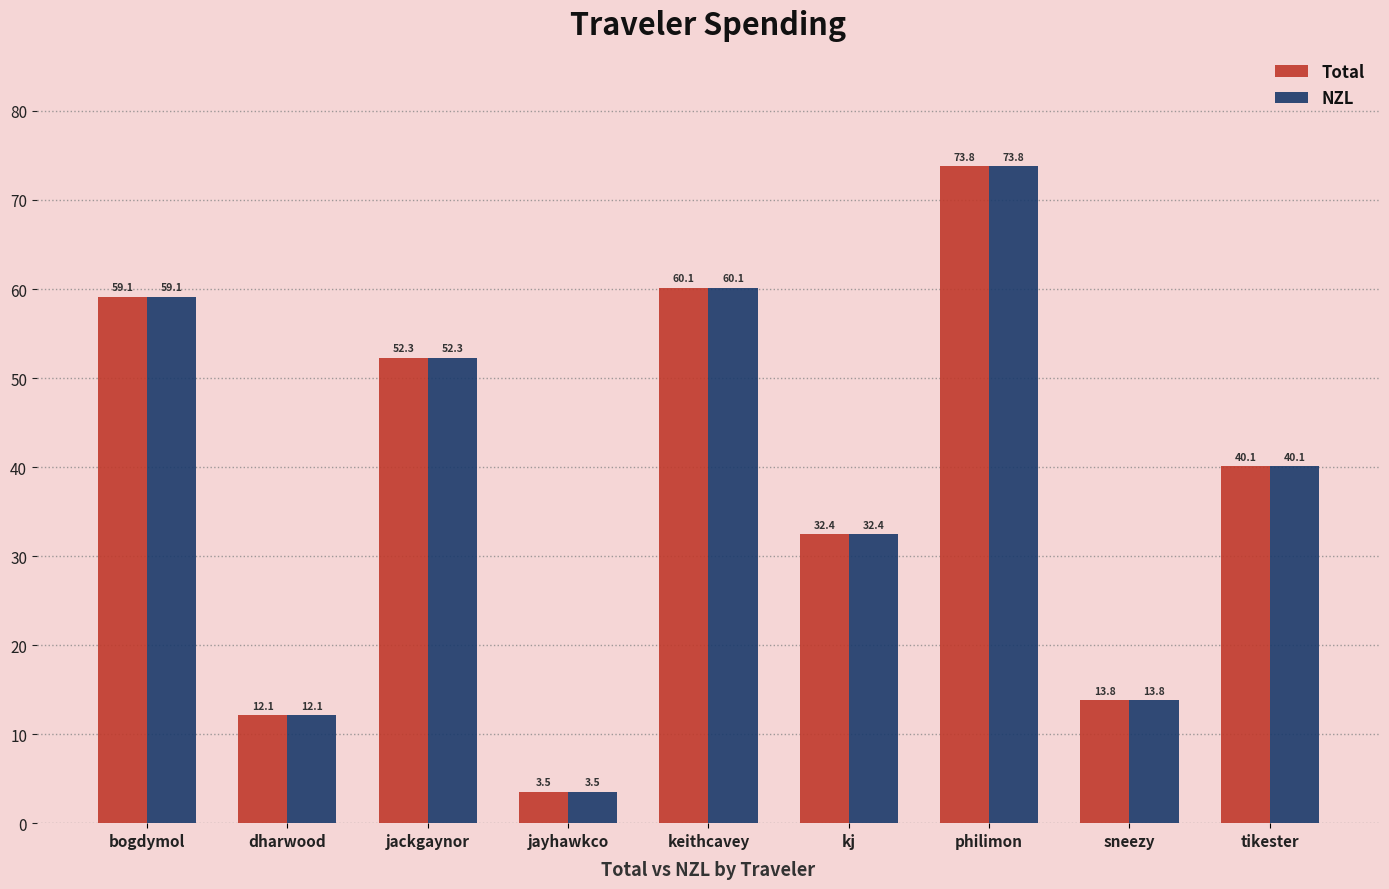

At how many categories does at least one series exceed 65?

1